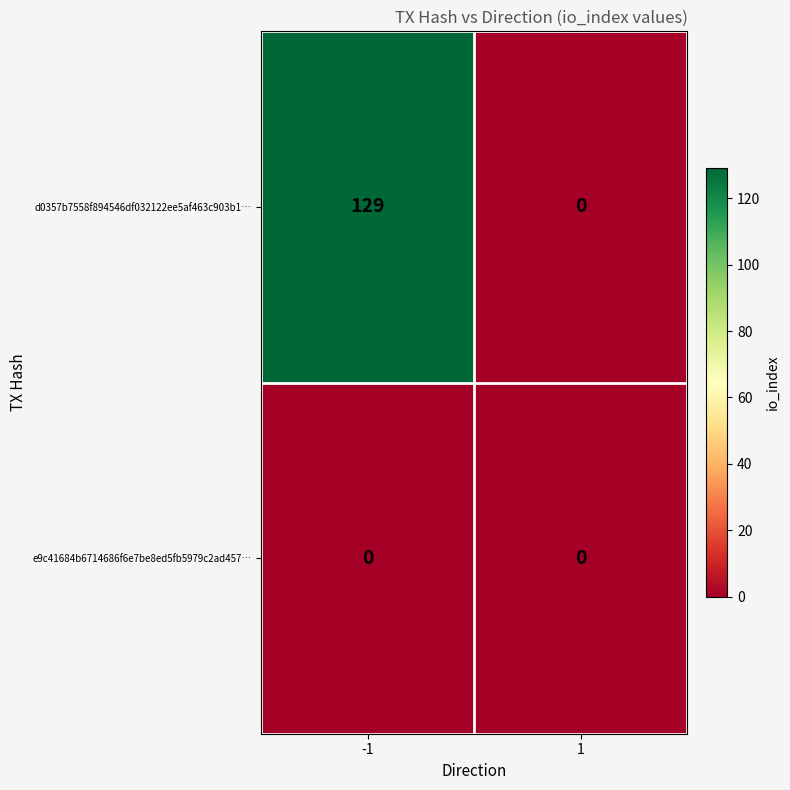

Rank the series by their average value, from lowest to highest.

e9c41684b6714686f6e7be8ed5fb5979c2ad457…, d0357b7558f894546df032122ee5af463c903b1…